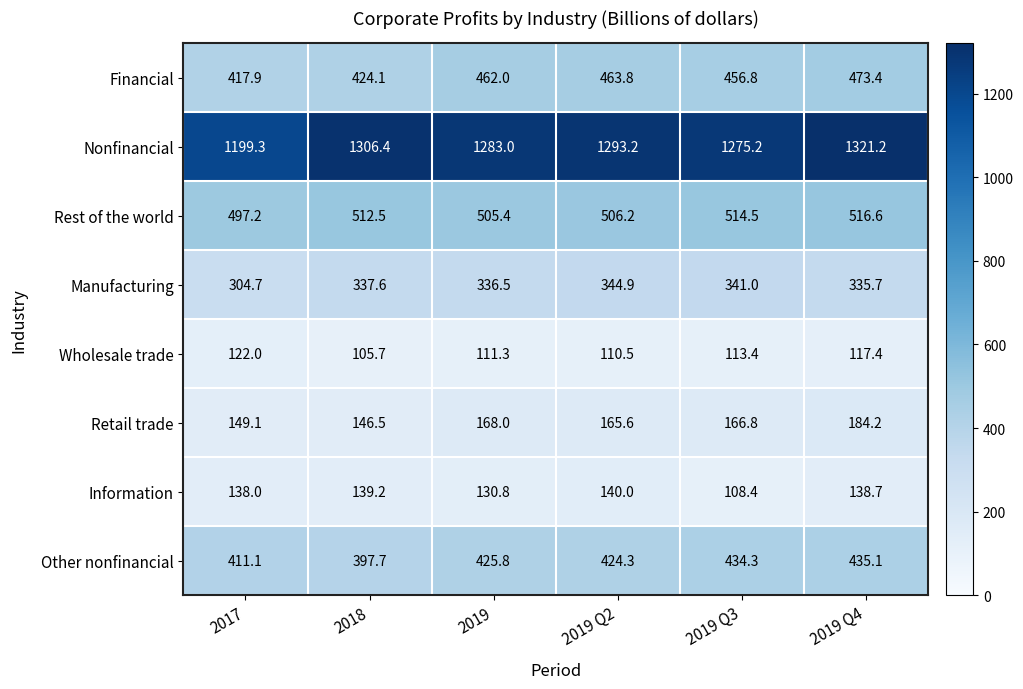

How many values in the Manufacturing series exceed 337?

3